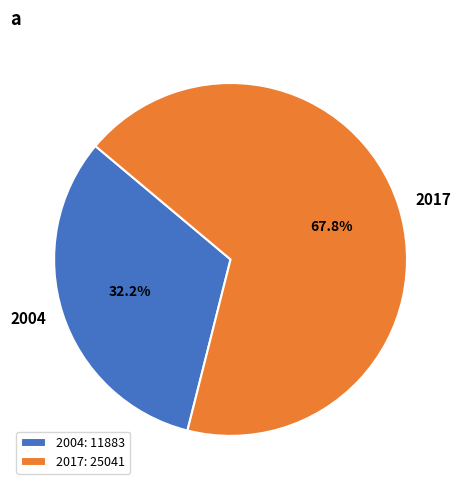

To the nearest percent, what is the average slice percentage?

50%